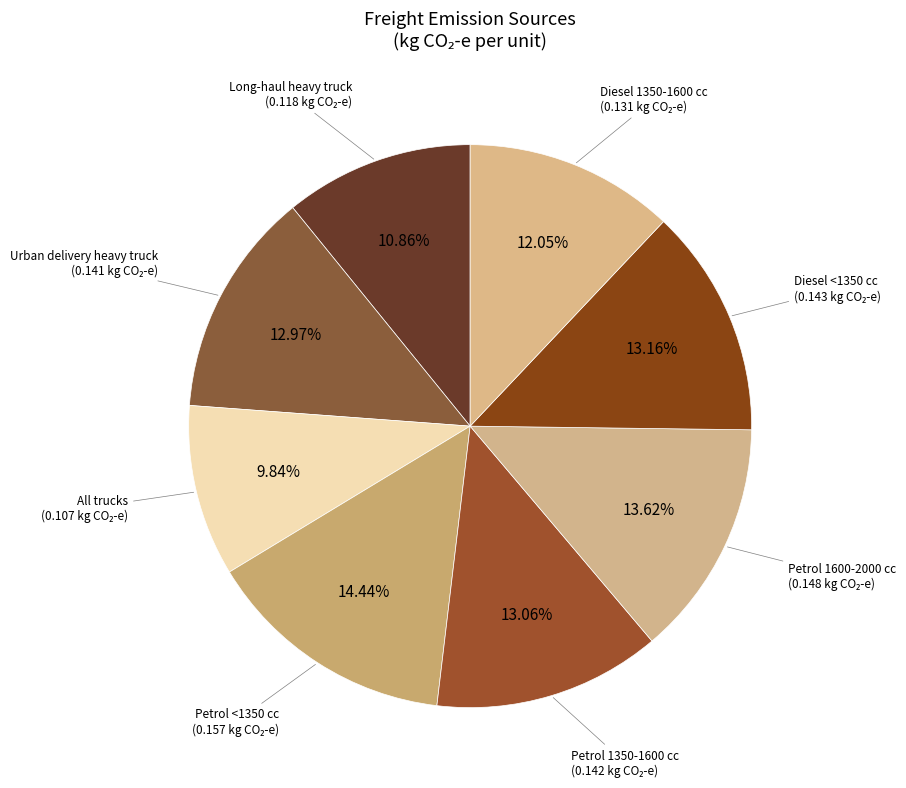

Count the number of slices in the pie.

8